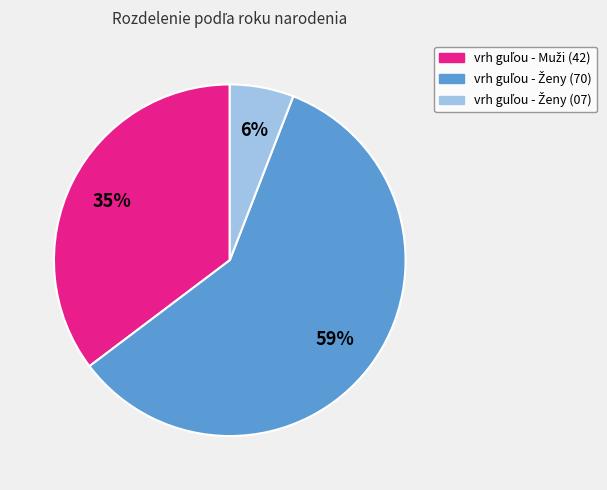

How many segments does this pie chart have?

3